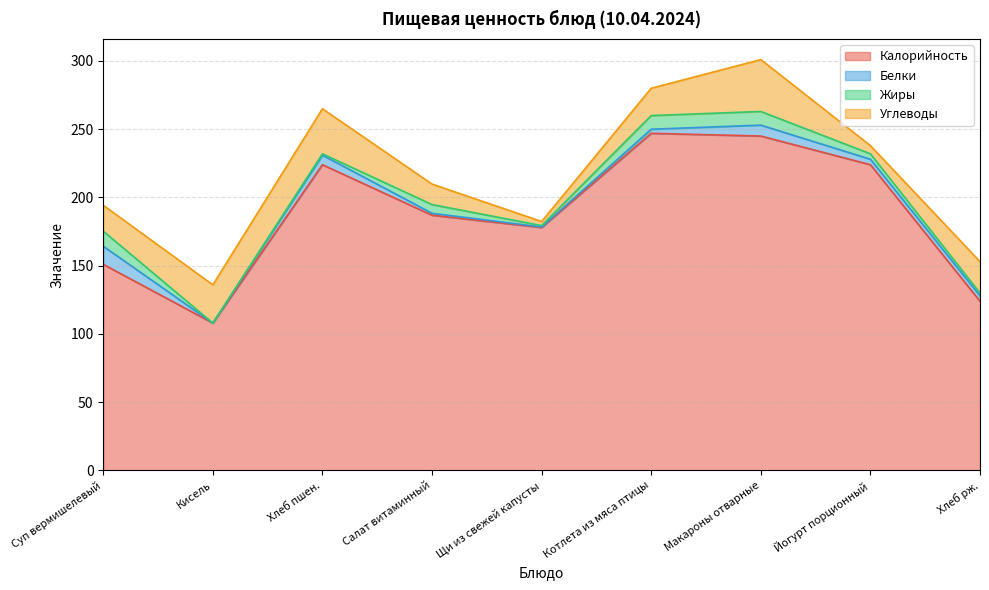

Rank the series at Котлета из мяса птицы from lowest to highest value.

Белки, Жиры, Углеводы, Калорийность